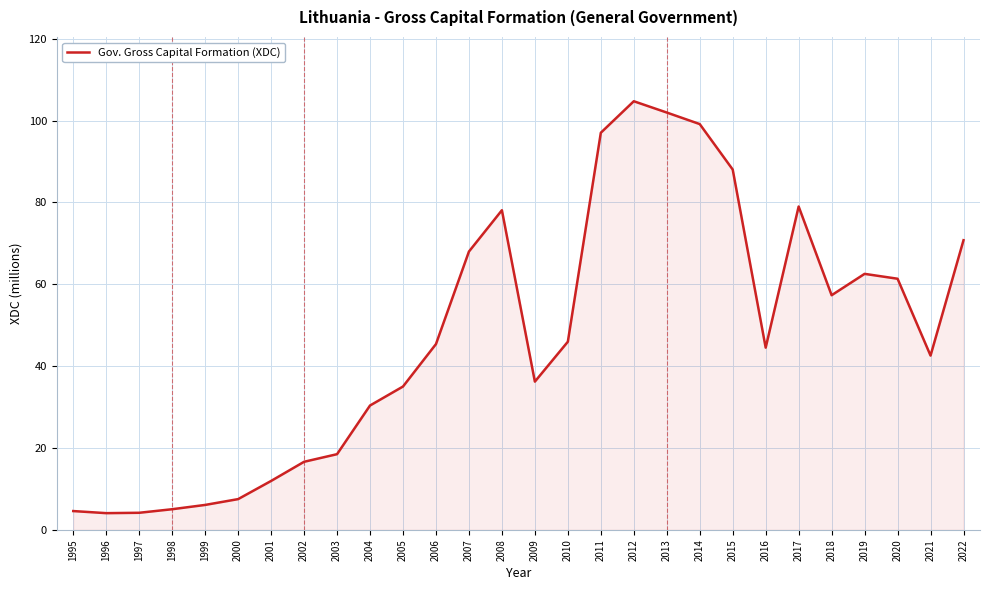

Where is the data nearest to the value 54?

2018